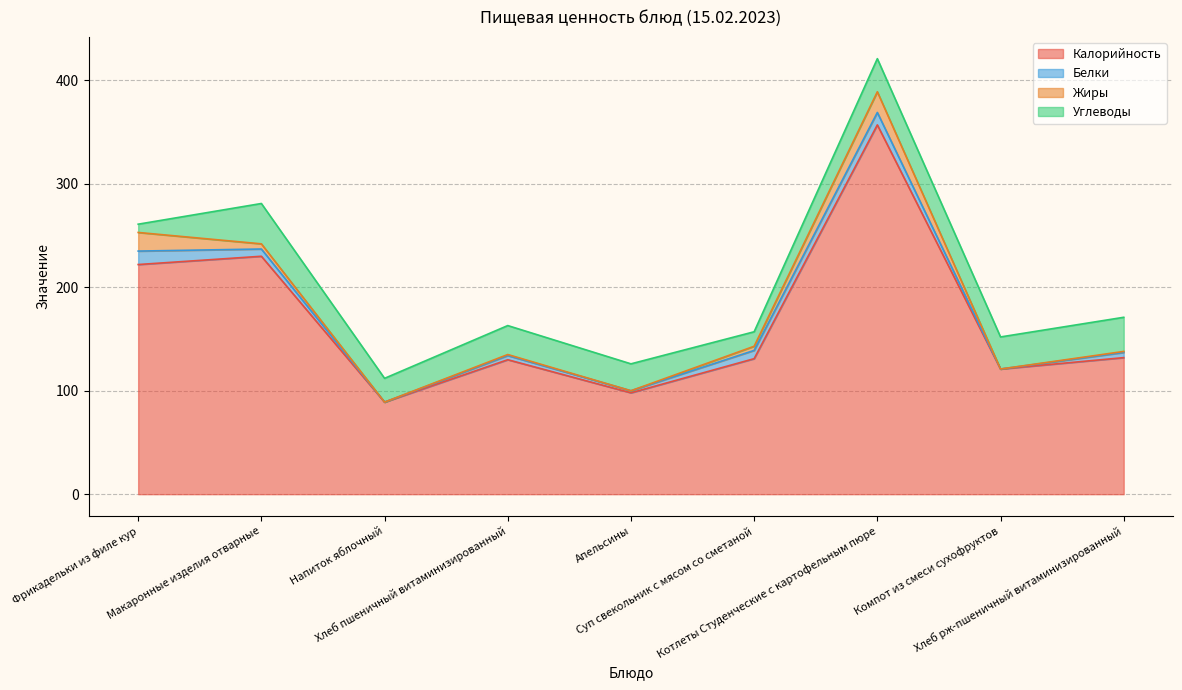

How many values in the Углеводы series exceed 28?

4